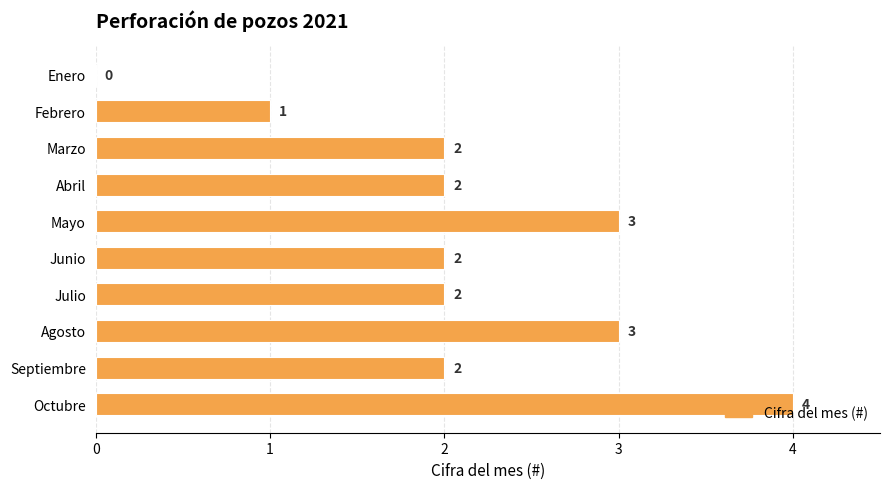

What is the maximum value shown in the chart?

4